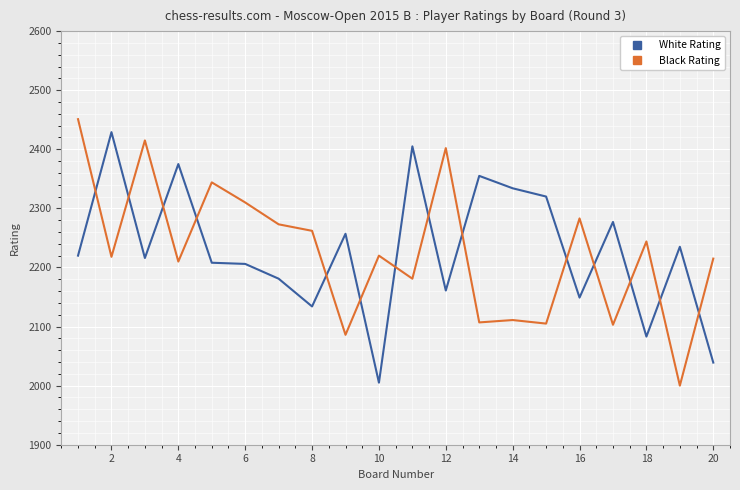

What is the minimum value for Black Rating?

2000